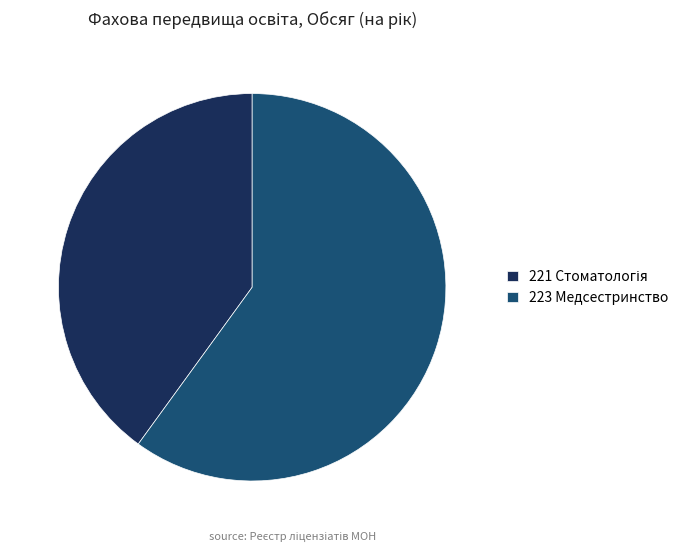

How many slices are in this pie chart?

2